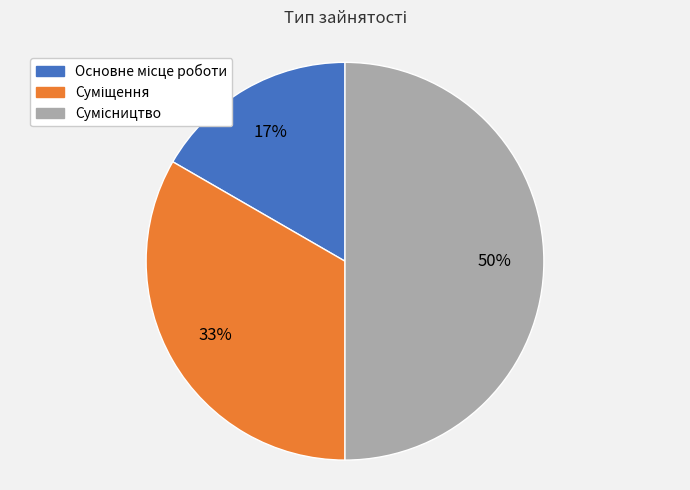

To the nearest percent, what is the average slice percentage?

33%